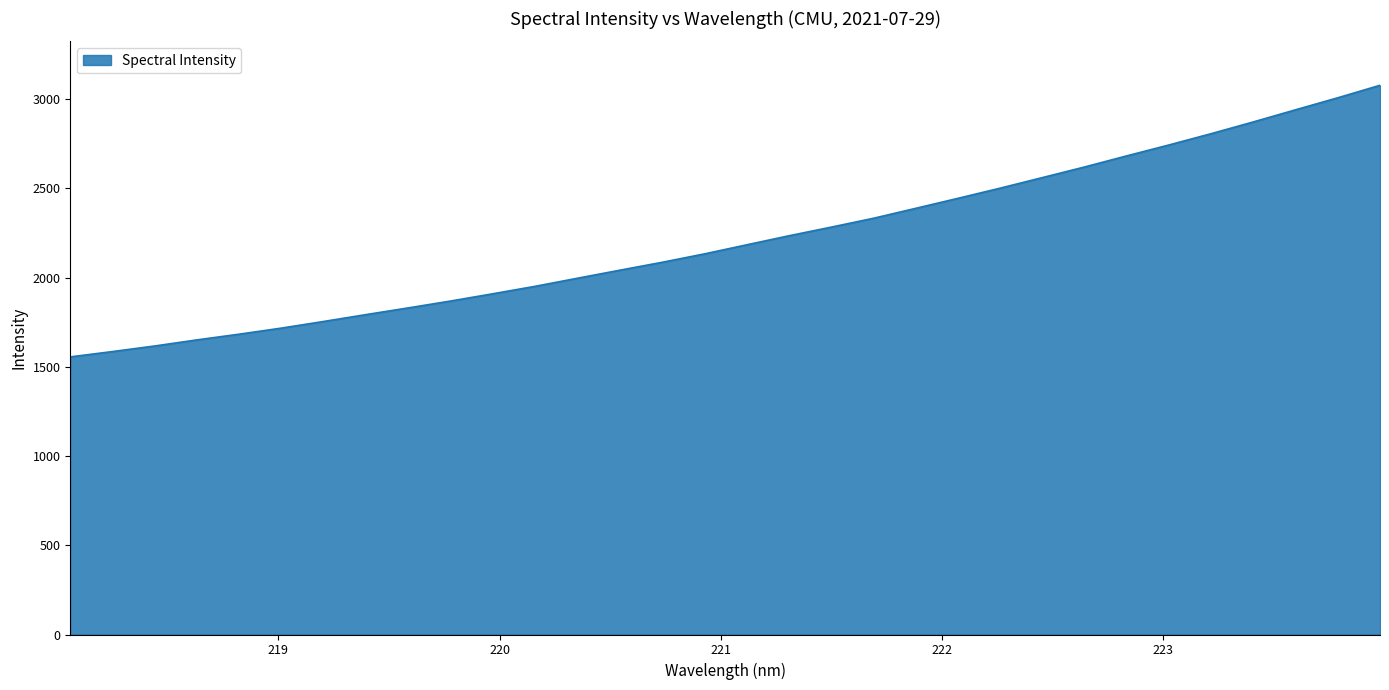

What is the difference between the maximum and minimum values?

1522.1